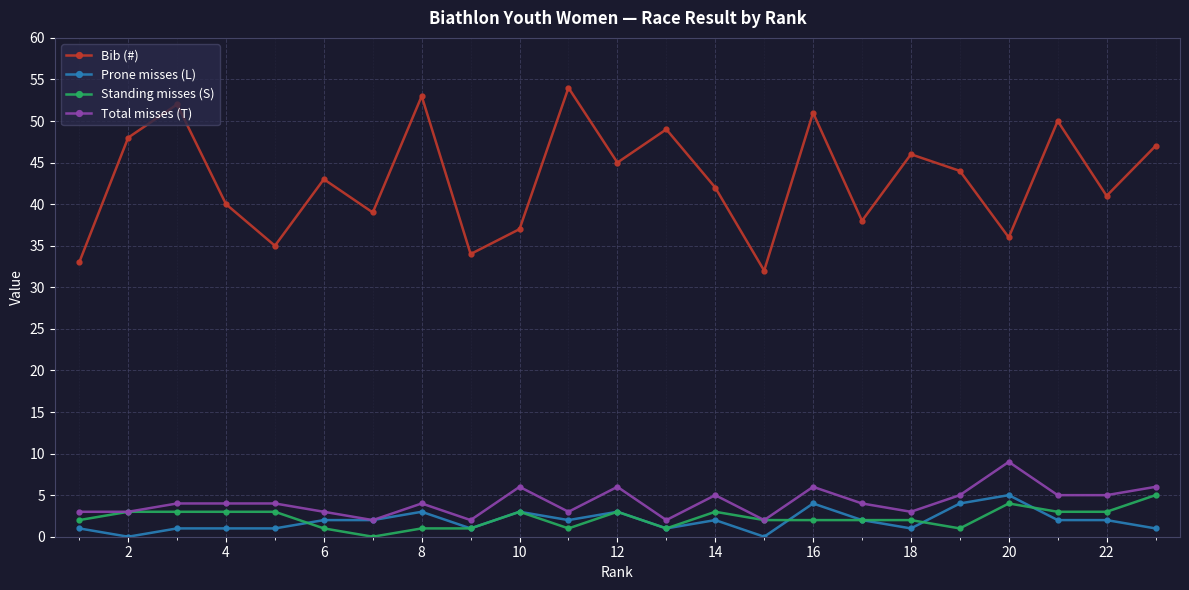

True or false: Total misses (T) has more than 1 points higher than both neighbors.

True